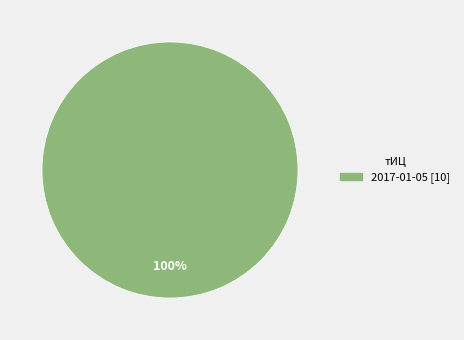

Is there any slice that represents more than half of the pie?

Yes